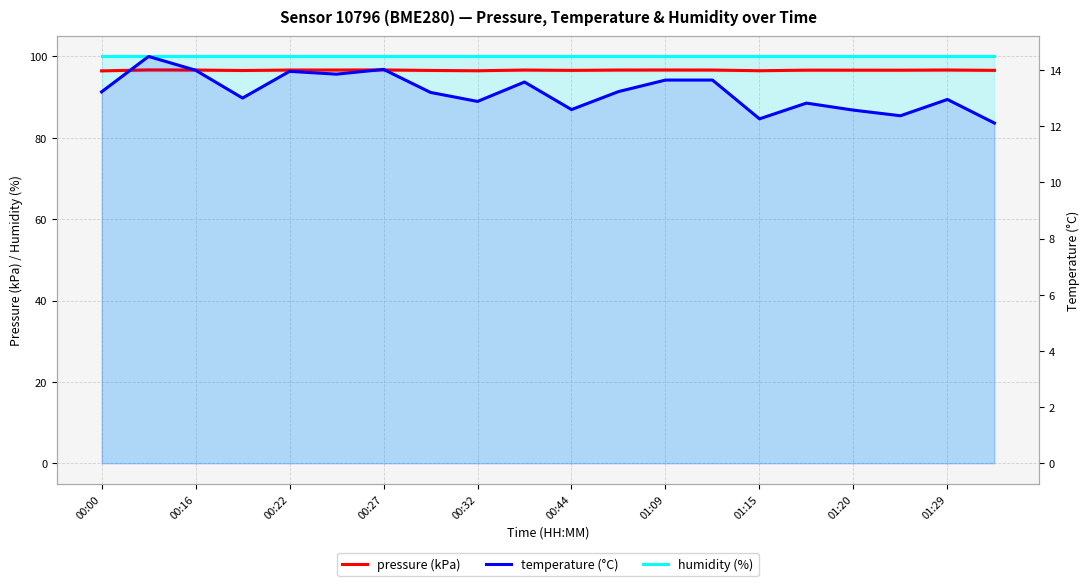

What is the greatest value displayed?

100.0